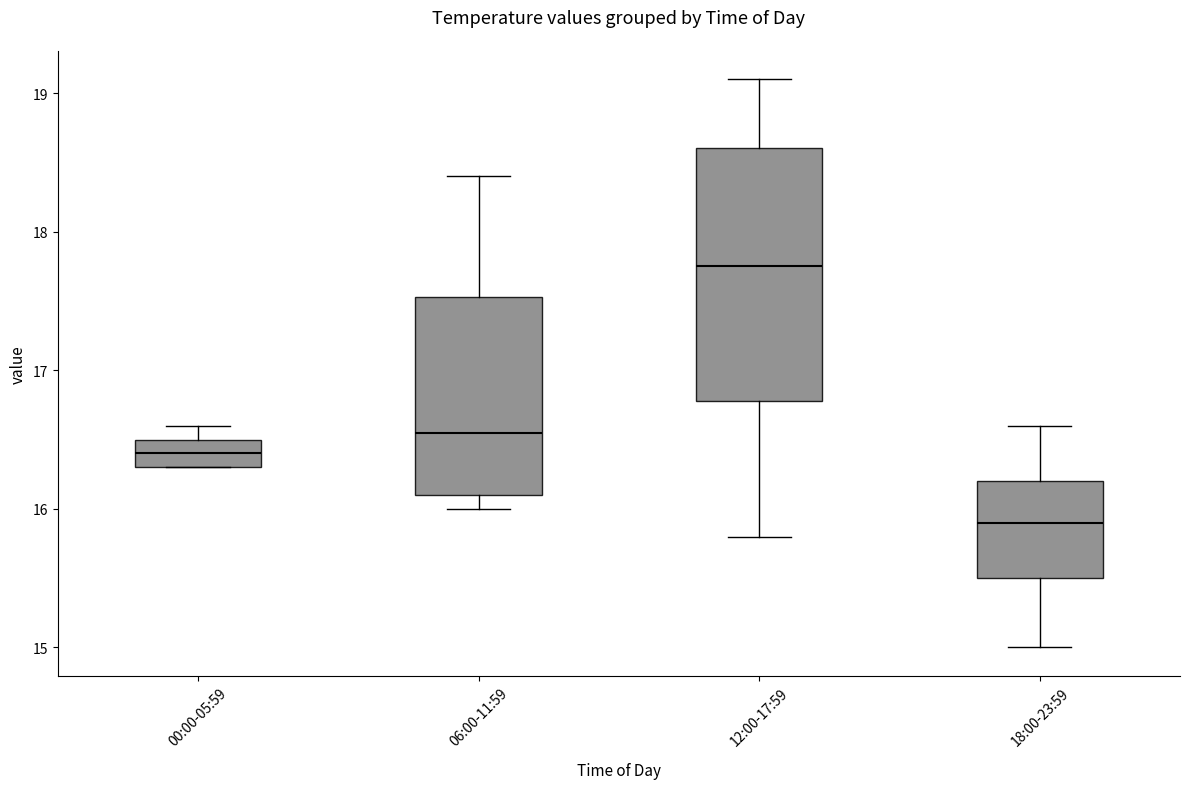

Reading left to right, transcribe this box plot: for each box, give where its median line is, the range the box spans, and where its two whiskers end, as read against the y-axis. The values are not printed on the chart, so give them approximately, as read against the axis.

00:00-05:59: median 16.4, box 16.3 to 16.5, whiskers 16.3 to 16.6
06:00-11:59: median 16.6, box 16.1 to 17.5, whiskers 16.0 to 18.4
12:00-17:59: median 17.8, box 16.8 to 18.6, whiskers 15.8 to 19.1
18:00-23:59: median 15.9, box 15.5 to 16.2, whiskers 15.0 to 16.6